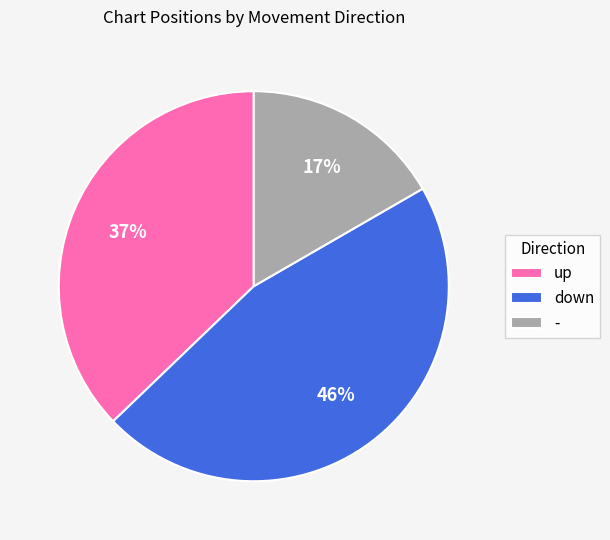

To the nearest percent, what percentage of the pie is -?

17%